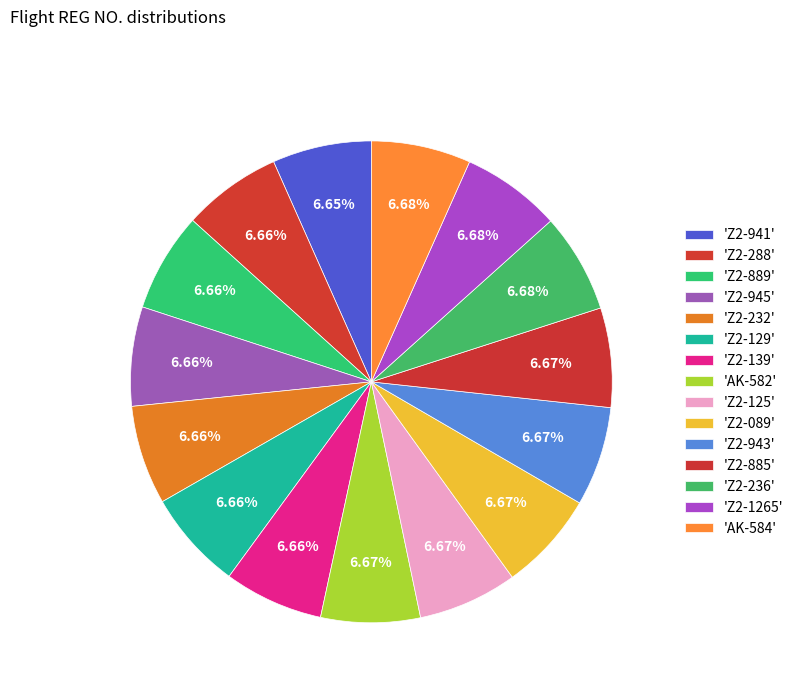

Count the number of slices in the pie.

15